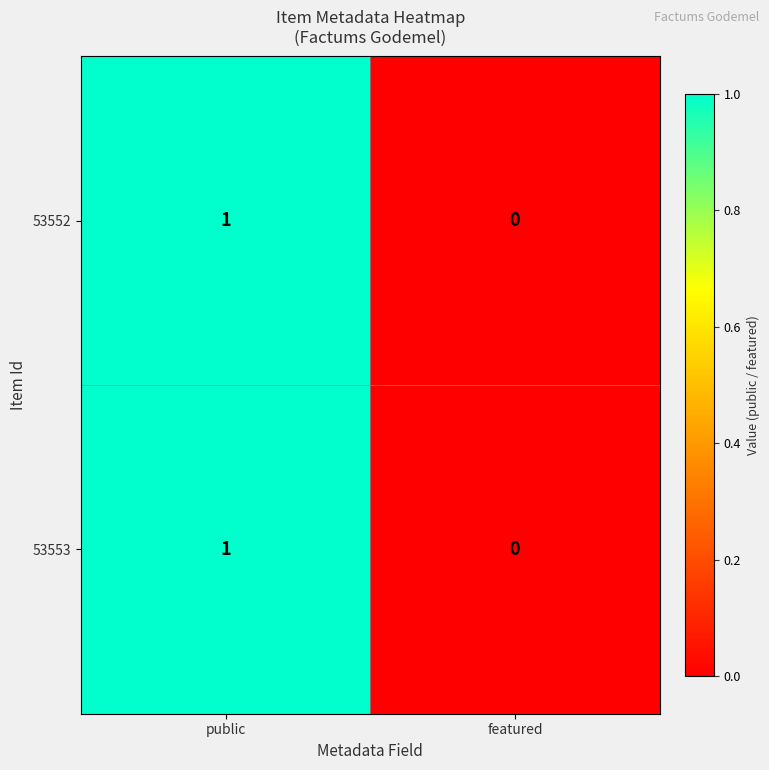

Is it true that 53552 equals 1 at featured?

False